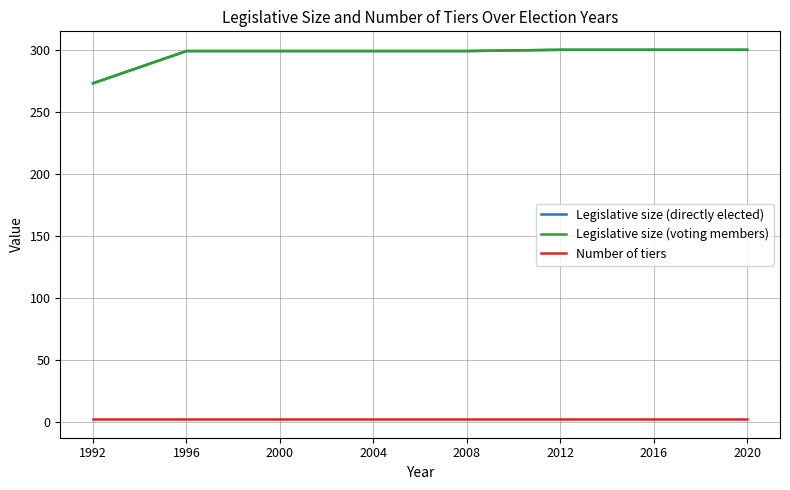

Is this an area chart (filled region under the line)?

No